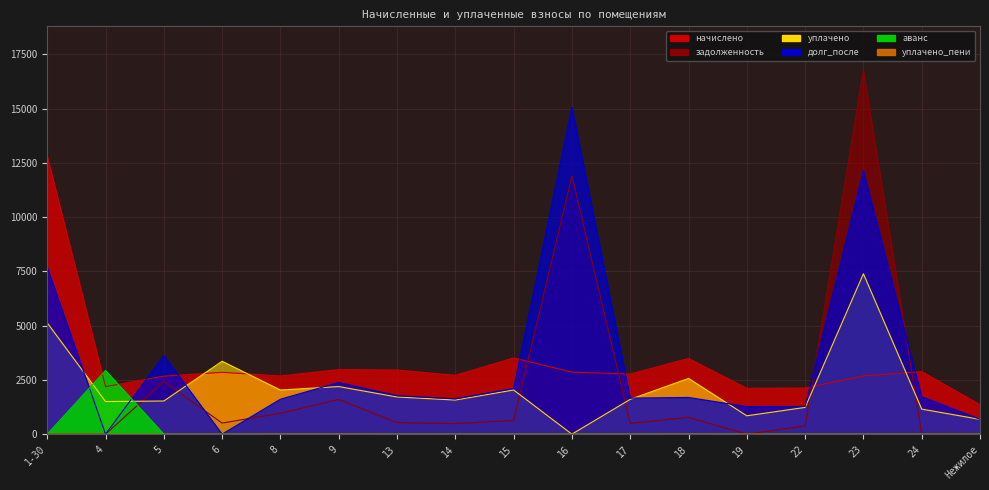

Reading left to right, list all the values displayed in this chart.

начислено: 12815.8	2189.1	2670.6	2848.4	2681.7	2974.3	2955.8	2711.3	3511.4	2859.5	2766.9	3489.2	2111.3	2126.1	2681.7	2881.7	1362.0
задолженность: 0.0	0.0	2421.6	509.9	962.1	1599.4	529.1	485.3	628.5	11899.9	495.3	774.0	0.0	380.6	16778.8	0.0	0.0
уплачено: 5127.7	1500.0	1526.4	3358.2	2033.0	2192.2	1711.7	1570.1	2033.5	0.0	1602.3	2568.5	844.7	1231.2	7391.0	1153.0	681.0
долг_после: 7688.1	0.0	3624.0	0.0	1608.7	2379.3	1773.2	1626.5	2106.5	15058.3	1659.8	1691.1	1266.5	1275.4	12138.6	1728.7	681.0
аванс: 0.0	2933.8	0.0	0.0	0.0	0.0	0.0	0.0	0.0	0.0	0.0	0.0	0.0	0.0	0.0	0.0	0.0
уплачено_пени: 0.0	0.0	0.0	0.0	3.2	5.4	0.0	0.0	0.0	0.0	0.0	4.0	0.0	0.0	0.0	0.0	0.0